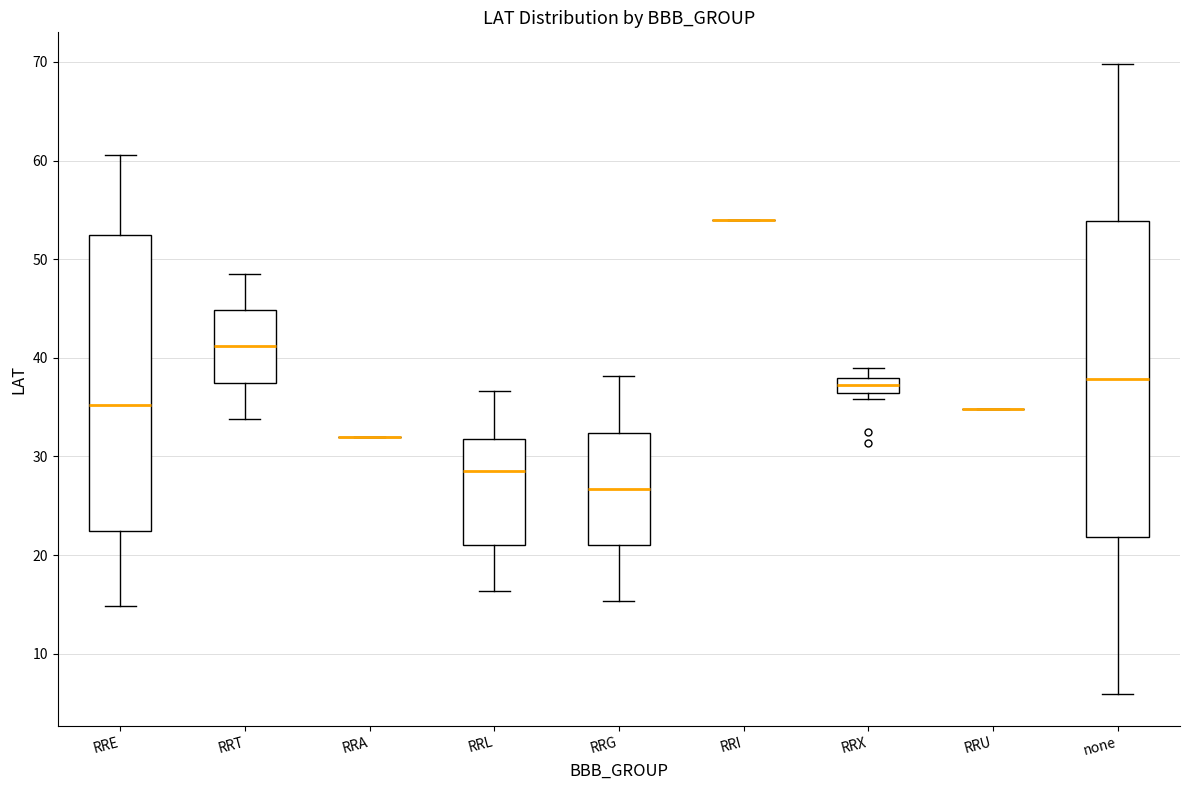

Reading left to right, transcribe this box plot: for each box, give where its median line is, the range the box spans, and where its two whiskers end, as read against the y-axis. The values are not printed on the chart, so give them approximately, as read against the axis.

RRE: median 35, box 22 to 52, whiskers 15 to 61
RRT: median 41, box 37 to 45, whiskers 34 to 49
RRA: box collapsed to a line at 32, whiskers 32 to 32
RRL: median 29, box 21 to 32, whiskers 16 to 37
RRG: median 27, box 21 to 32, whiskers 15 to 38
RRI: box collapsed to a line at 54, whiskers 54 to 54
RRX: median 37, box 36 to 38, whiskers 36 (just below the box's lower edge) to 39
RRU: box collapsed to a line at 35, whiskers 35 to 35
none: median 38, box 22 to 54, whiskers 6 to 70